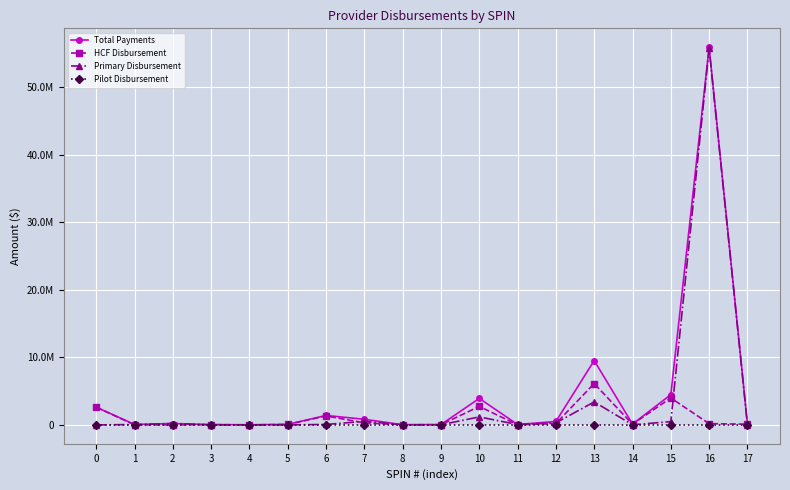

What are all the series names shown in the legend?

Total Payments, HCF Disbursement, Primary Disbursement, Pilot Disbursement